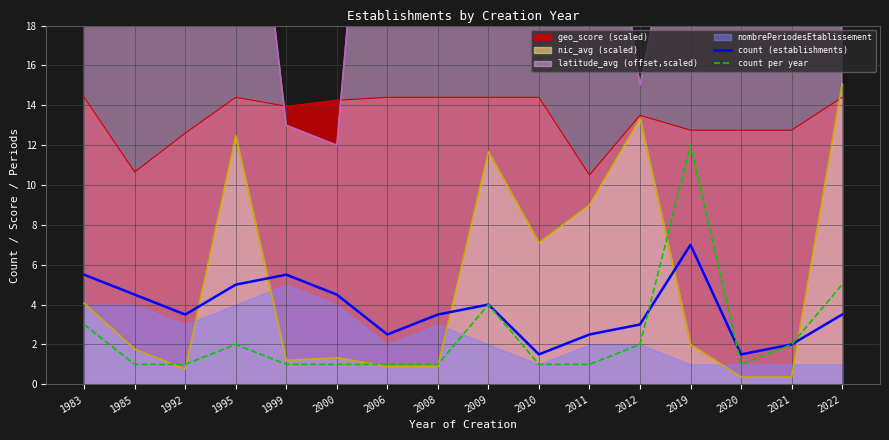

True or false: count (establishments) and count per year cross at least once.

True